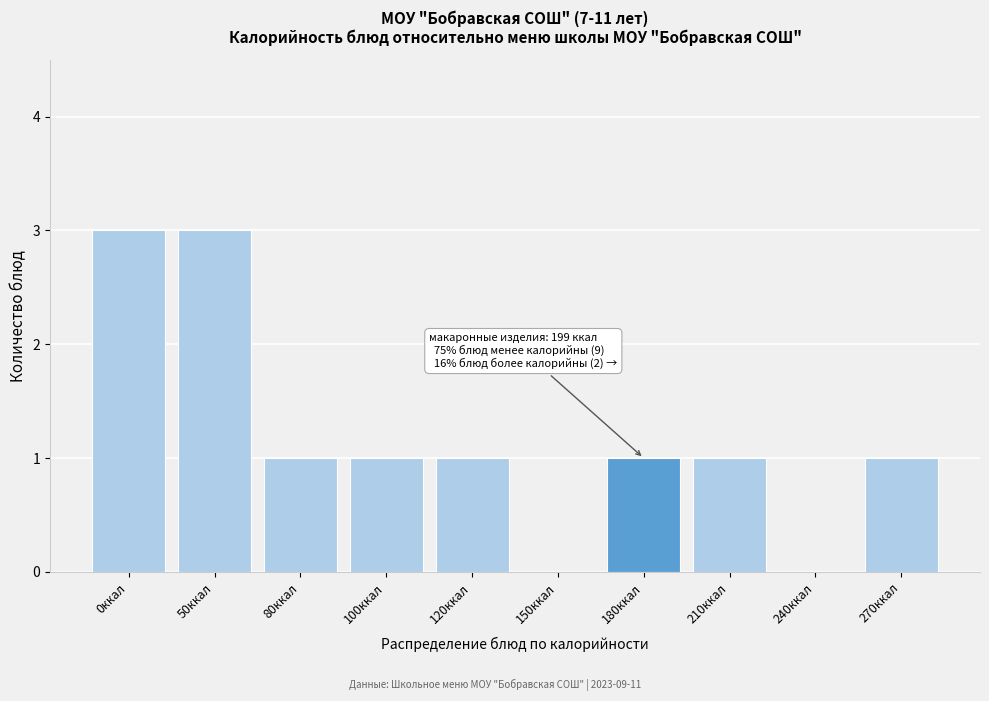

Reading left to right, extract all data points from this chart.

0ккал=3	50ккал=3	80ккал=1	100ккал=1	120ккал=1	150ккал=0	180ккал=1	210ккал=1	240ккал=0	270ккал=1